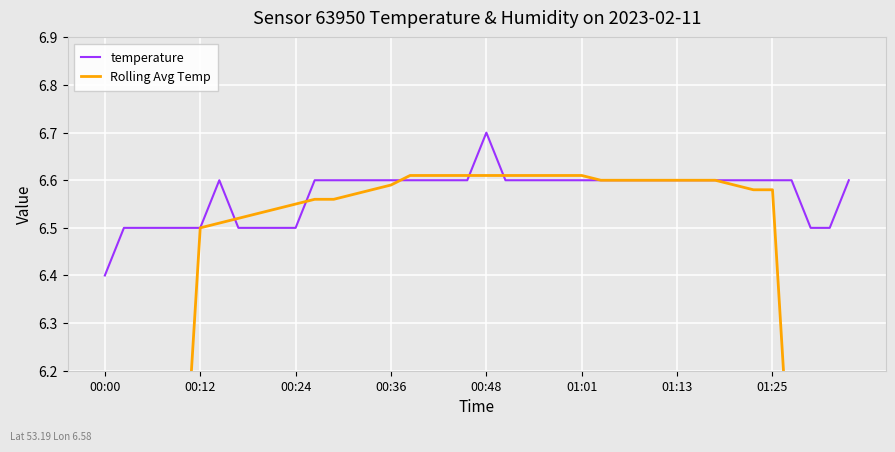

What is the highest value of the temperature series?

6.7